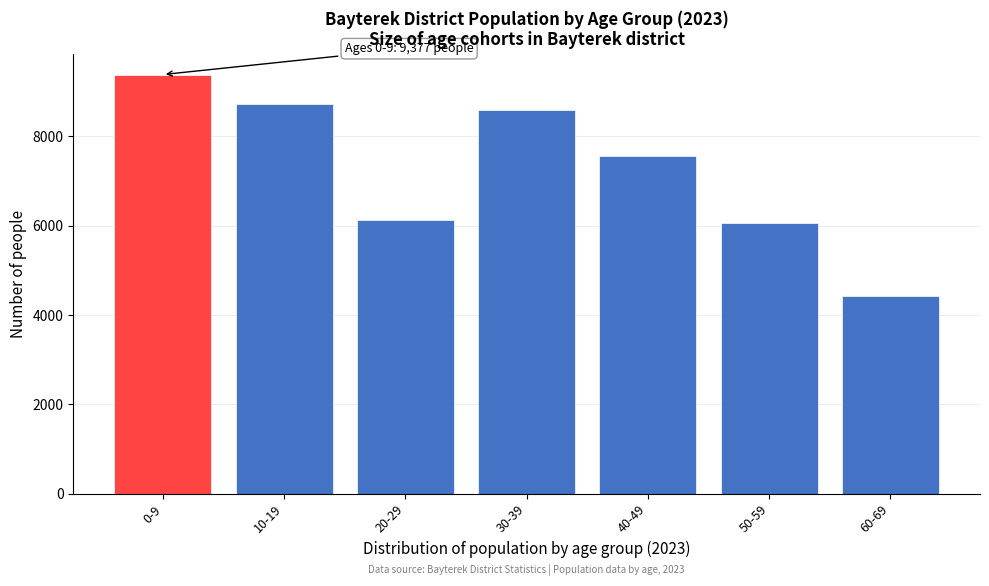

Reading left to right, transcribe all the data shown in this chart.

0-9=9377	10-19=8717	20-29=6119	30-39=8594	40-49=7547	50-59=6054	60-69=4413